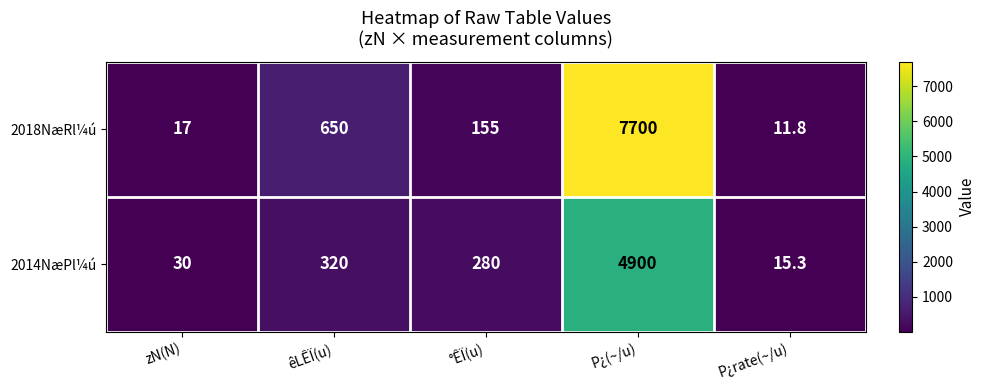

Reading left to right, list all the values displayed in this chart.

2018NæRl¼ú: zN(N)=17.0	êLÊÏ(u)=650.0	°ÊÏ(u)=155.0	P¿(~/u)=7700.0	P¿rate(~/u)=11.8
2014NæPl¼ú: zN(N)=30.0	êLÊÏ(u)=320.0	°ÊÏ(u)=280.0	P¿(~/u)=4900.0	P¿rate(~/u)=15.3